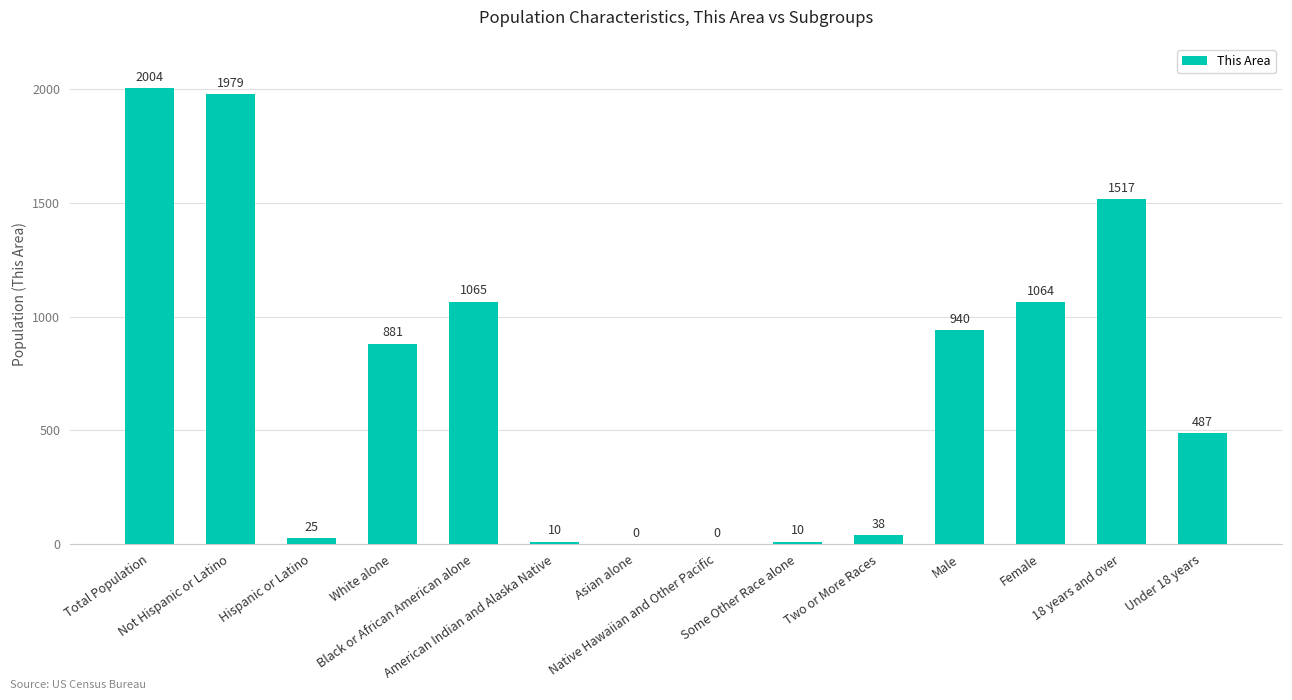

What is the sum of the values at Male and Under 18 years?

1427